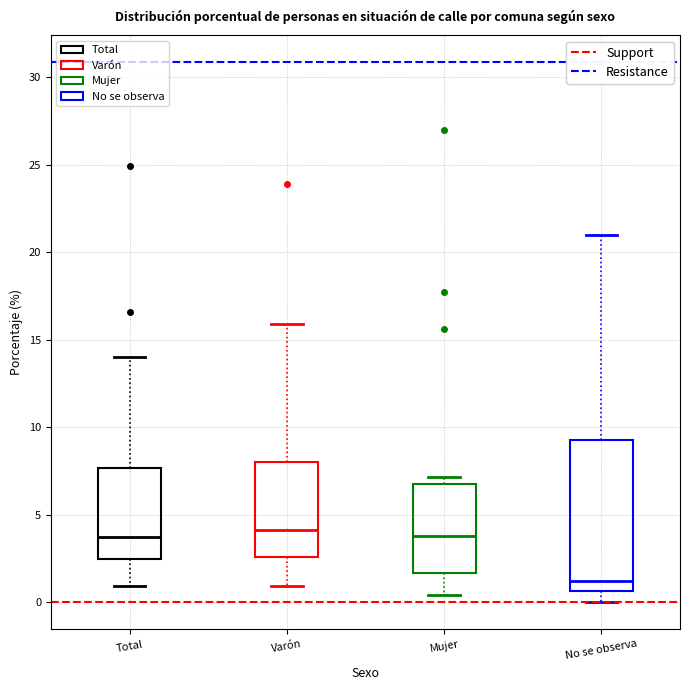

Which box's median line is the lowest?

No se observa